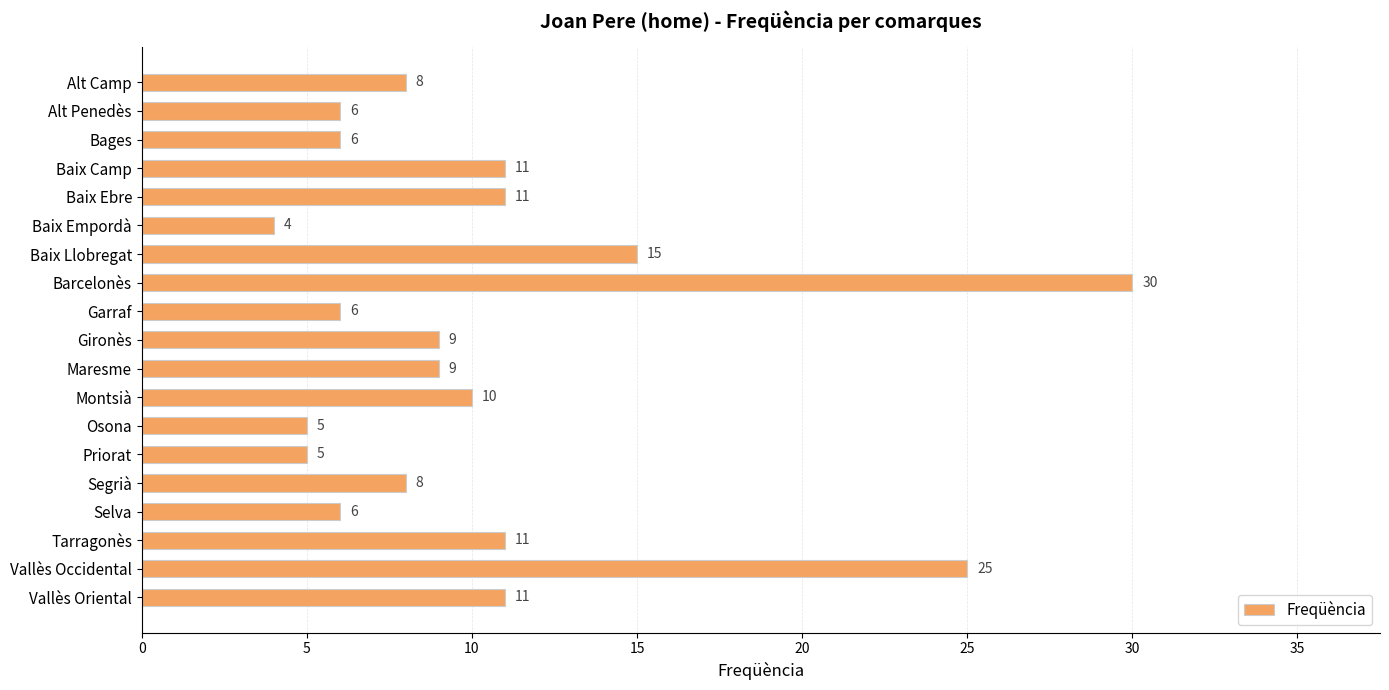

What is the sum of the values at Alt Camp and Priorat?

13